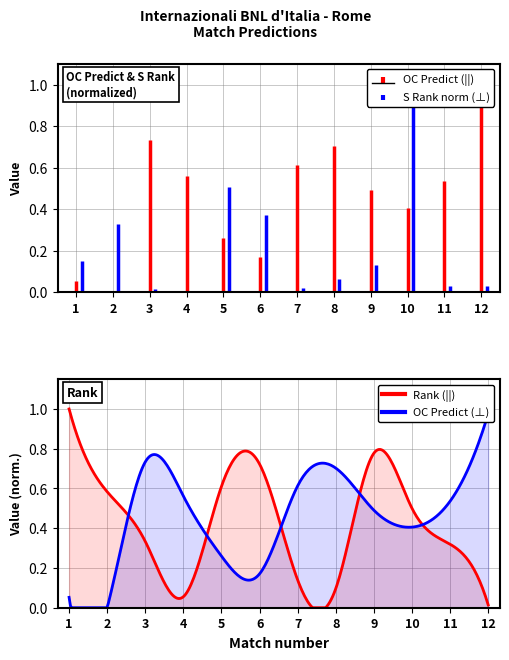

What is the total value across all series at 4?

0.6